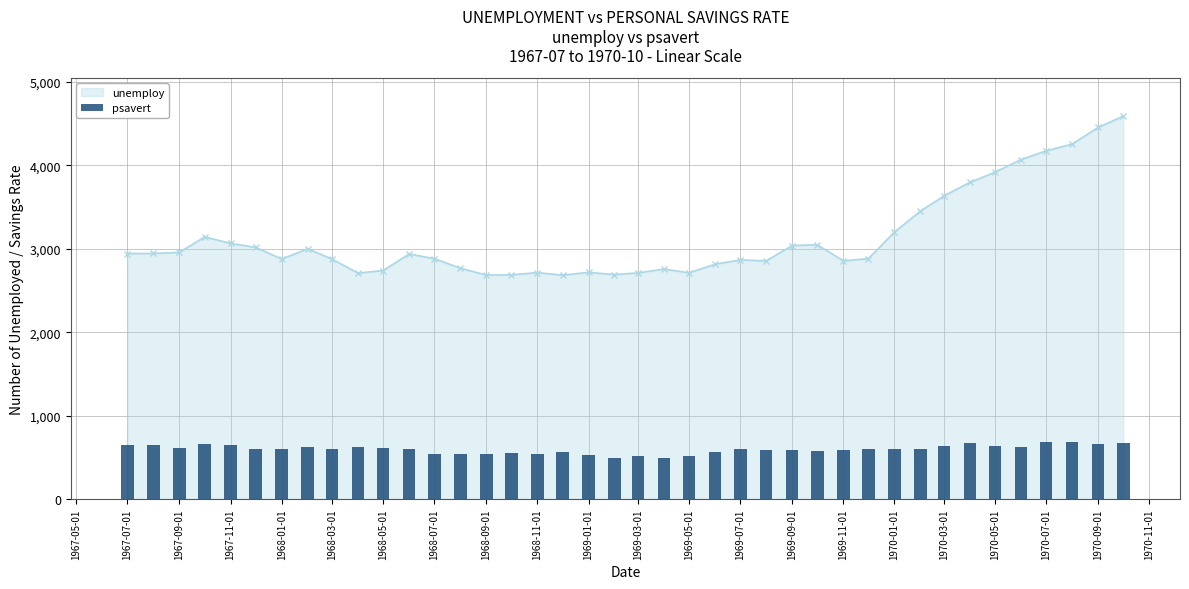

True or false: unemploy has more than 0 points higher than both neighbors.

True